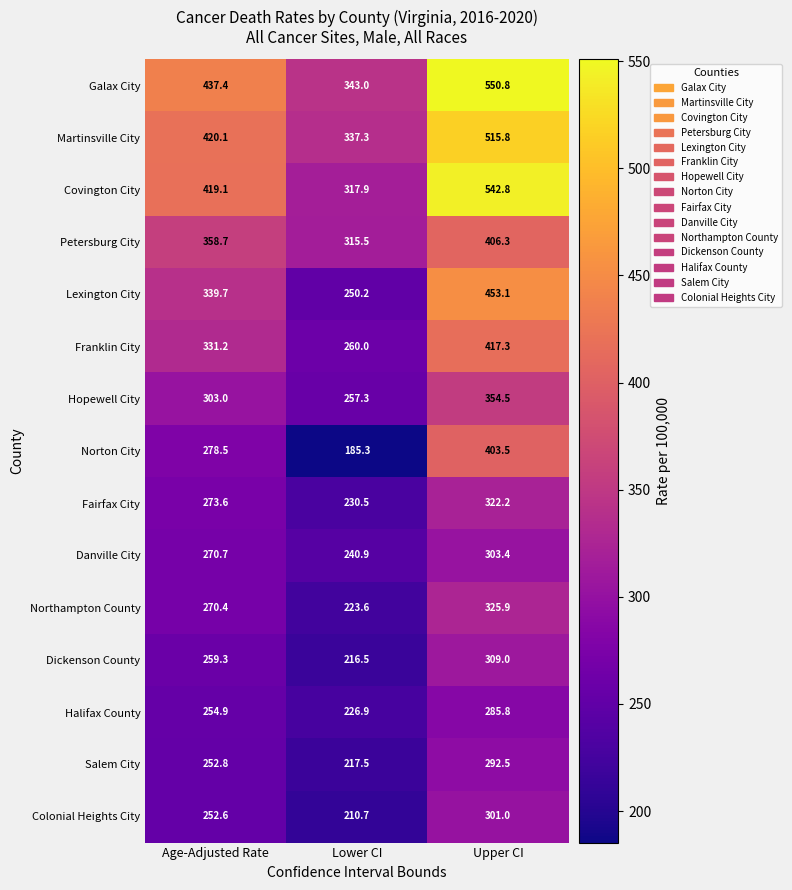

Which series has the largest total across all categories?

Galax City